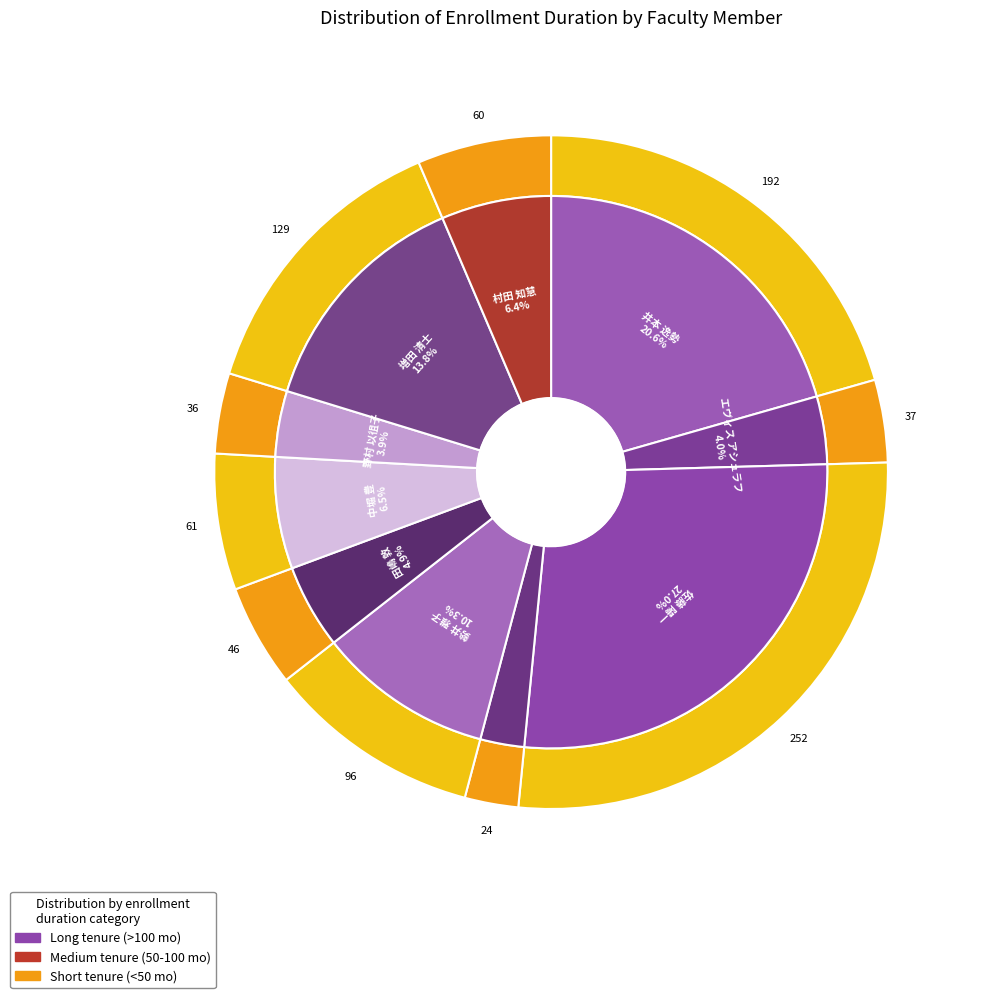

What is the total percentage of 佐藤 陽一 and 野村 以徂子?

30.9%